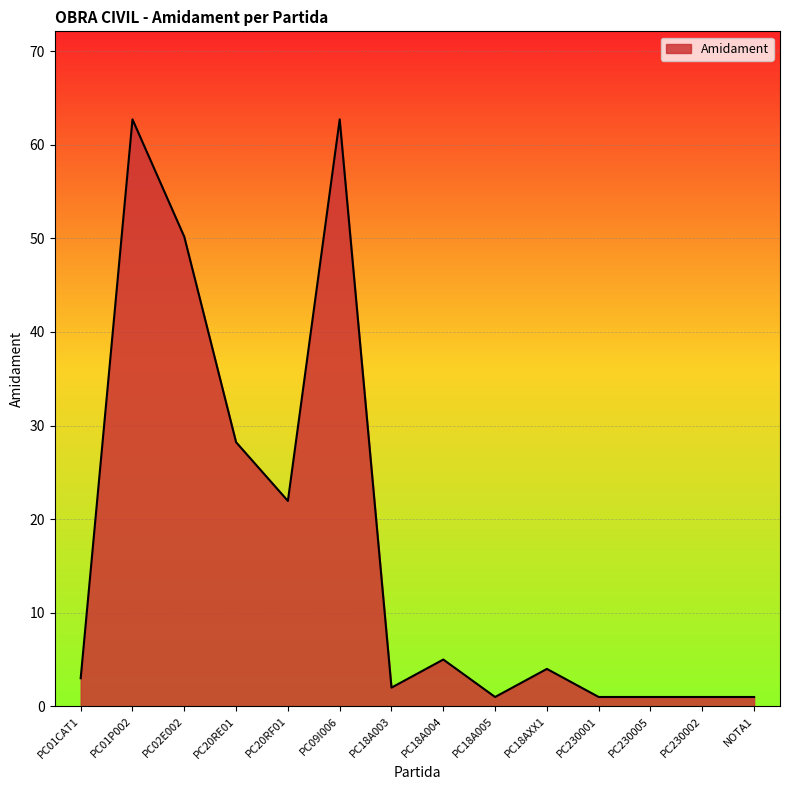

What is the difference between the values at PC18A004 and PC09I006?

57.7